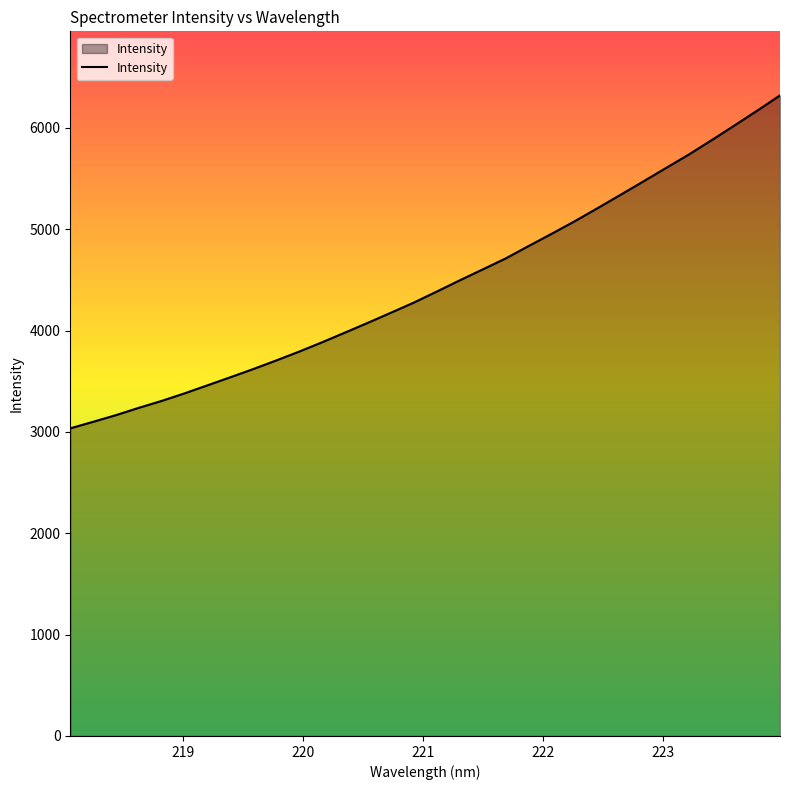

What is the greatest value displayed?

6319.9